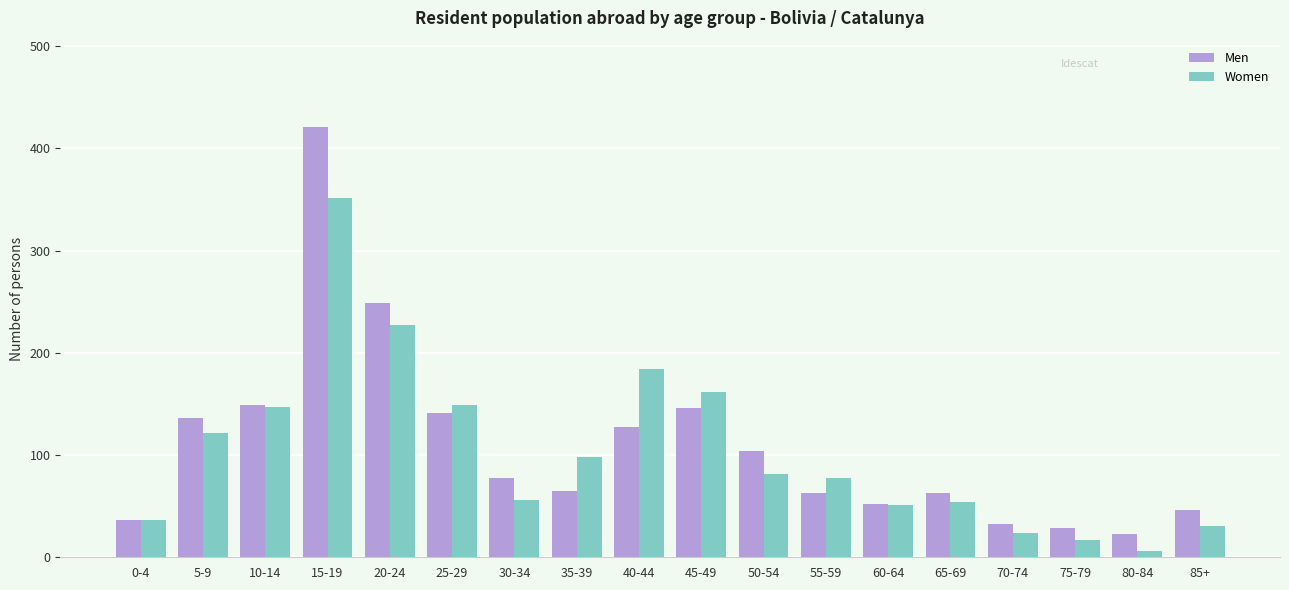

How many values in the Women series are below 81?

9